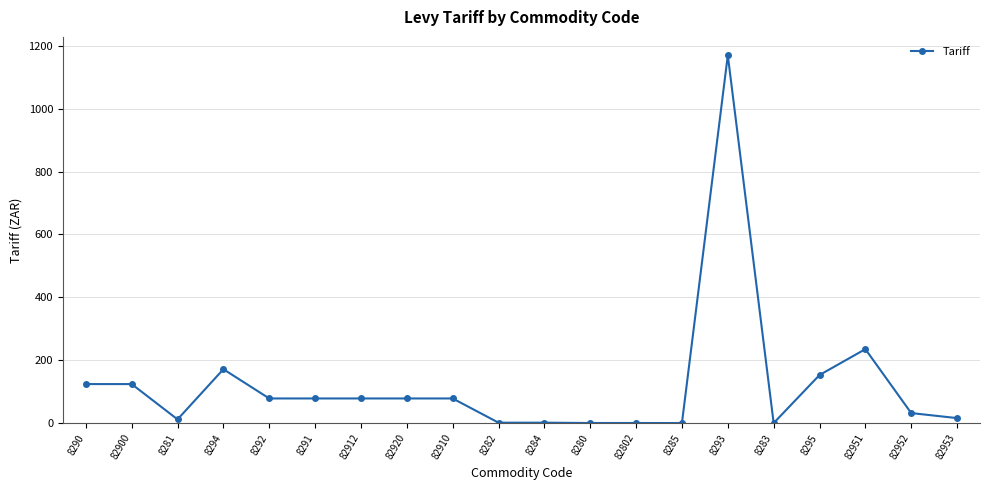

True or false: the data has more than 2 interior local peaks.

True